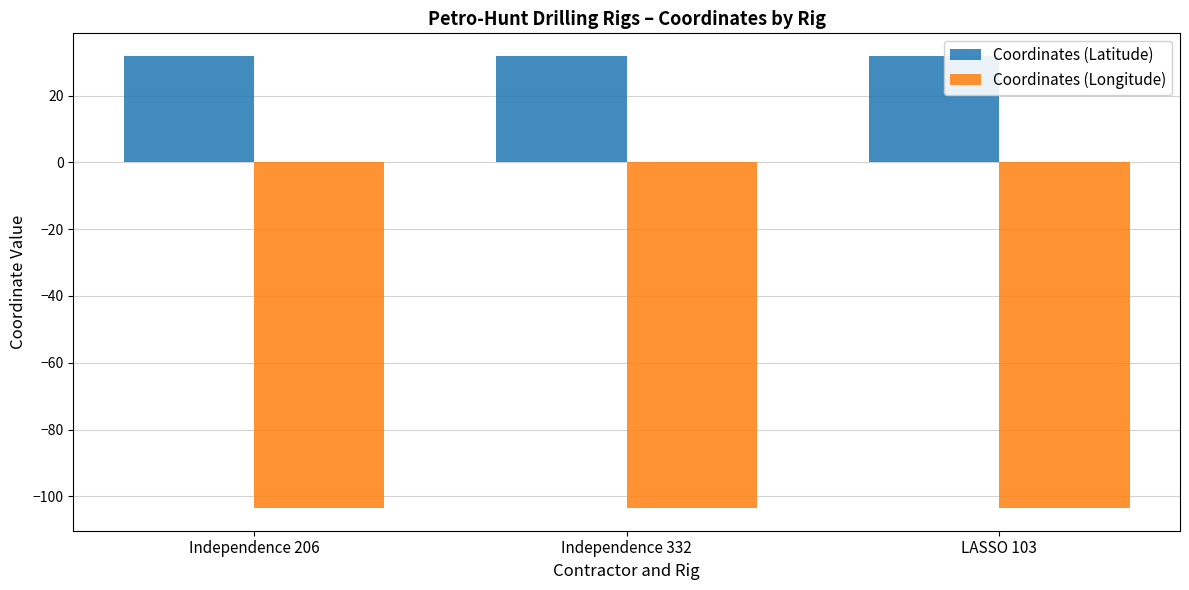

What is the difference between the highest and lowest values at LASSO 103?

135.4